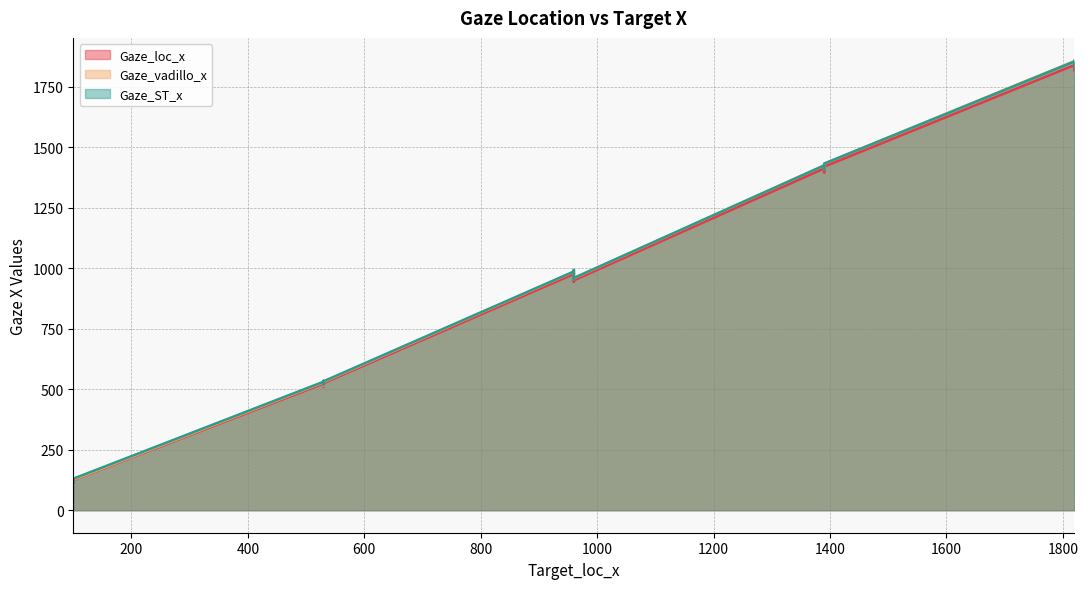

List the series in order of their peak value, lowest first.

Gaze_loc_x, Gaze_ST_x, Gaze_vadillo_x